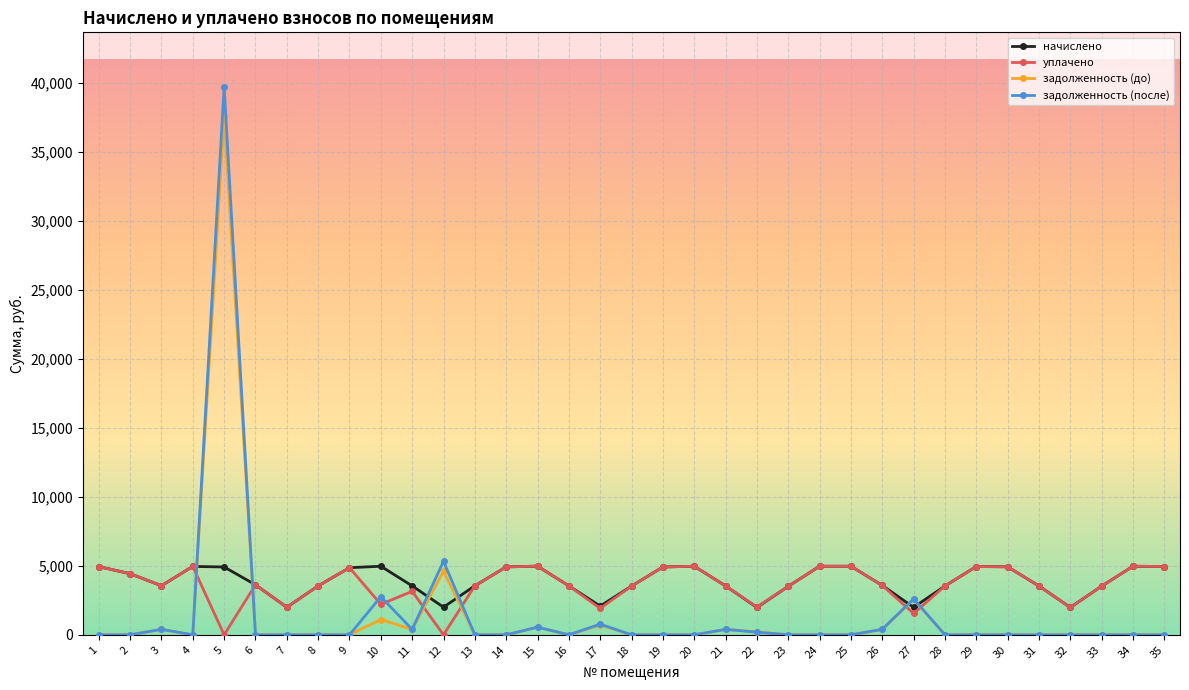

What is the minimum value for начислено?

1983.0